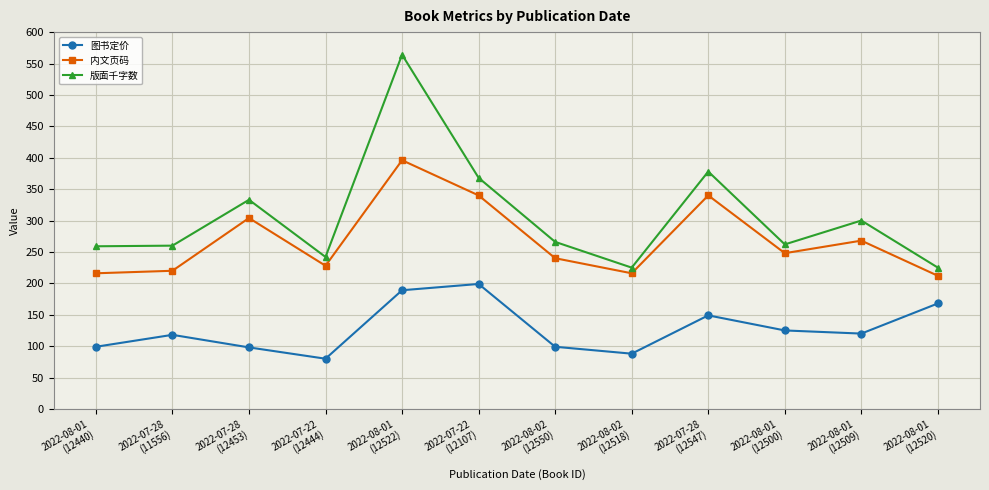

True or false: 版面千字数 and 图书定价 intersect in this chart.

False